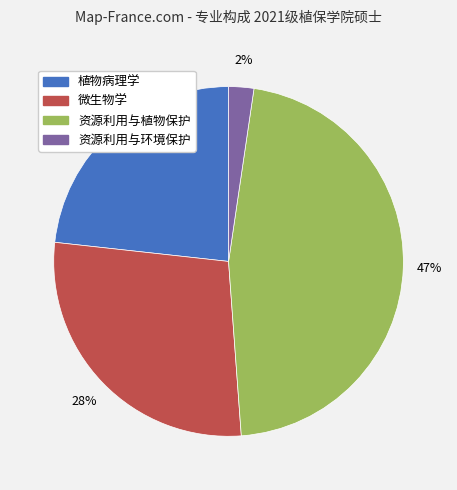

Rank the categories by value from highest to lowest.

资源利用与植物保护, 微生物学, 植物病理学, 资源利用与环境保护